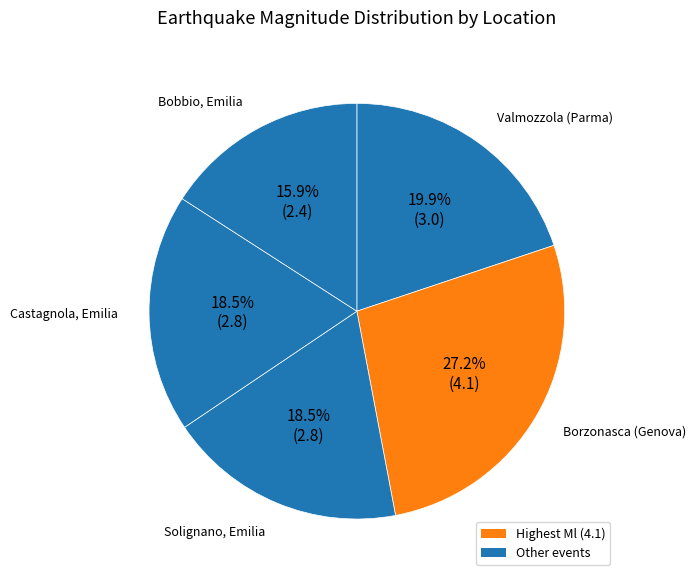

How many segments does this pie chart have?

5